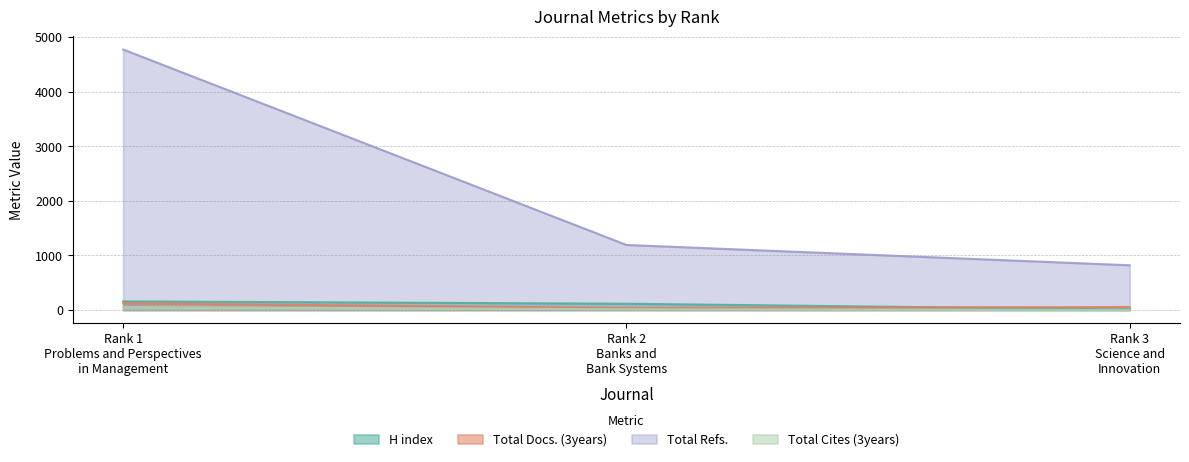

Reading right to left, what are all the values shown in this chart?

H index: 9	115	158
Total Docs. (3years): 55	37	124
Total Refs.: 819	1191	4771
Total Cites (3years): 0	14	52